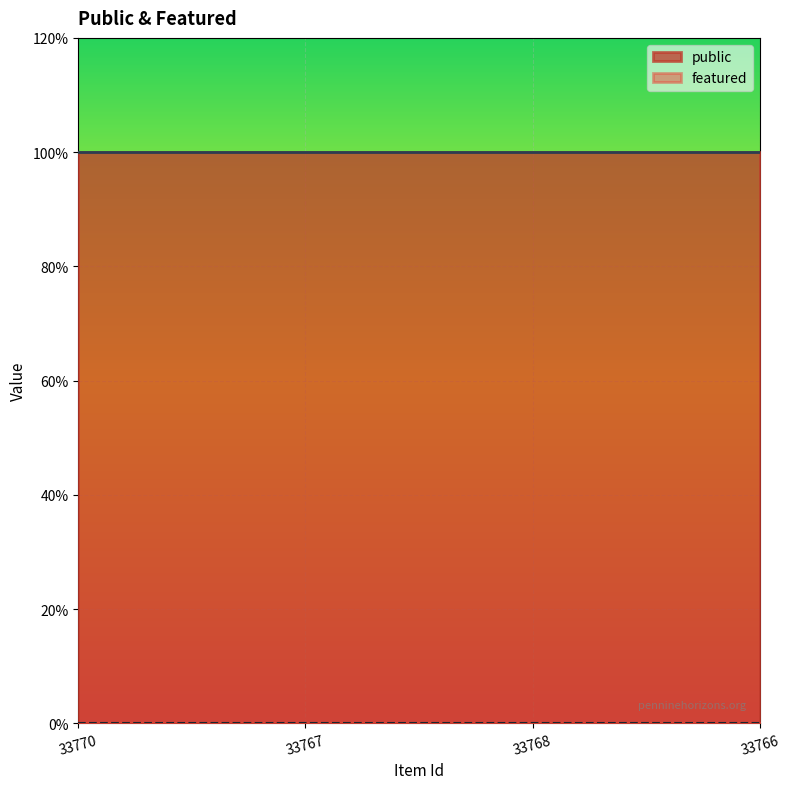

Which category has the lowest value across all series?

33770